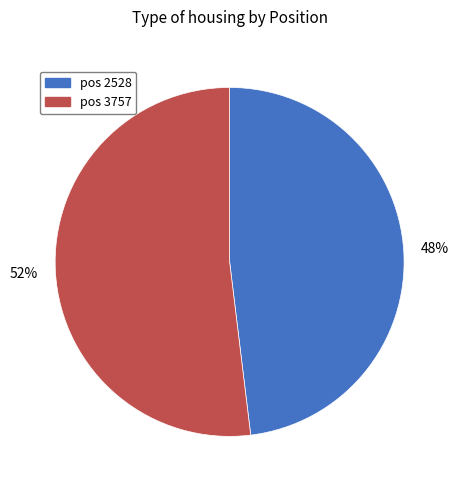

Does any single category account for the majority?

Yes